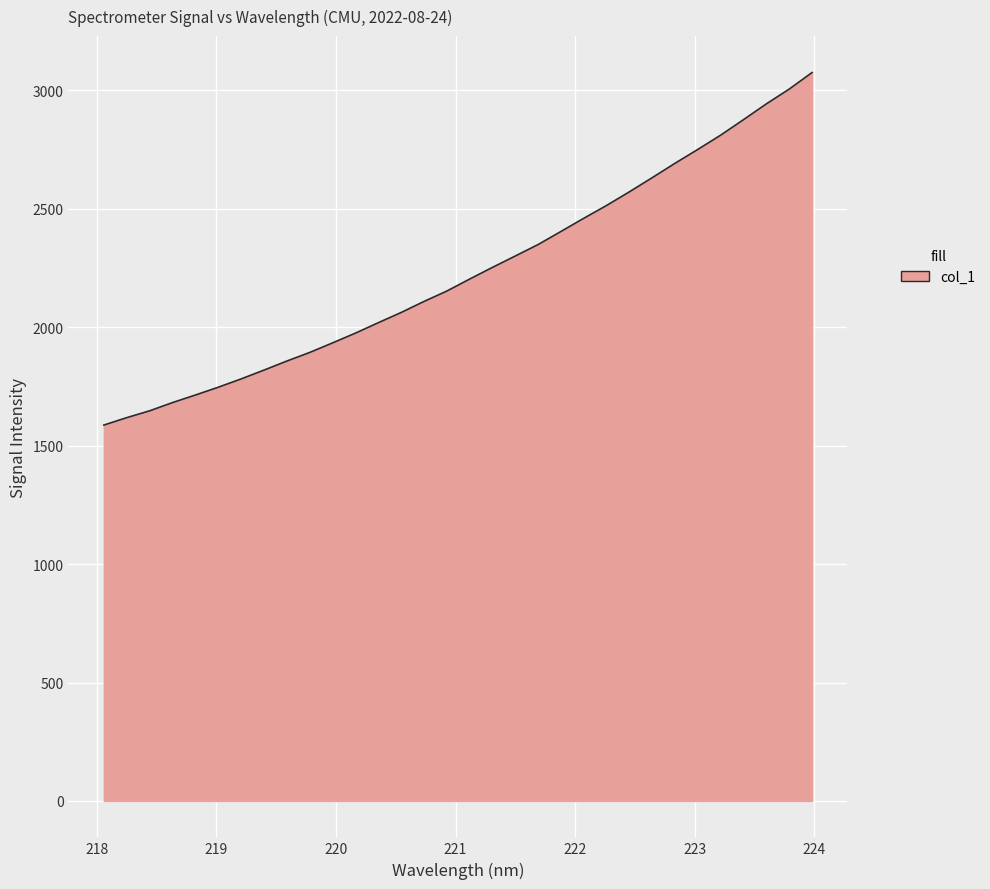

What is the smallest value displayed?

1586.9